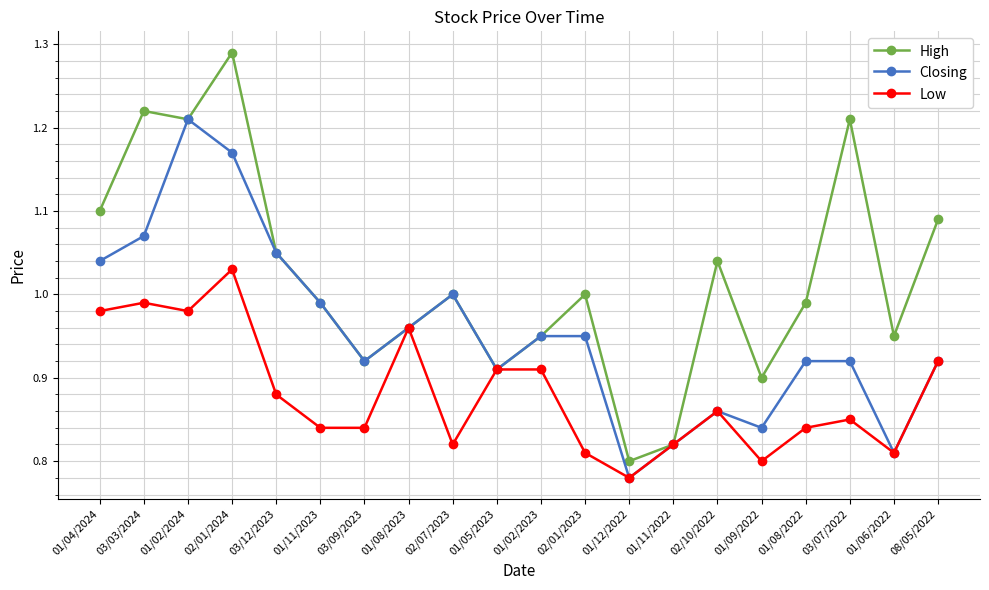

True or false: High has a value of 1.4 at 01/12/2022.

False